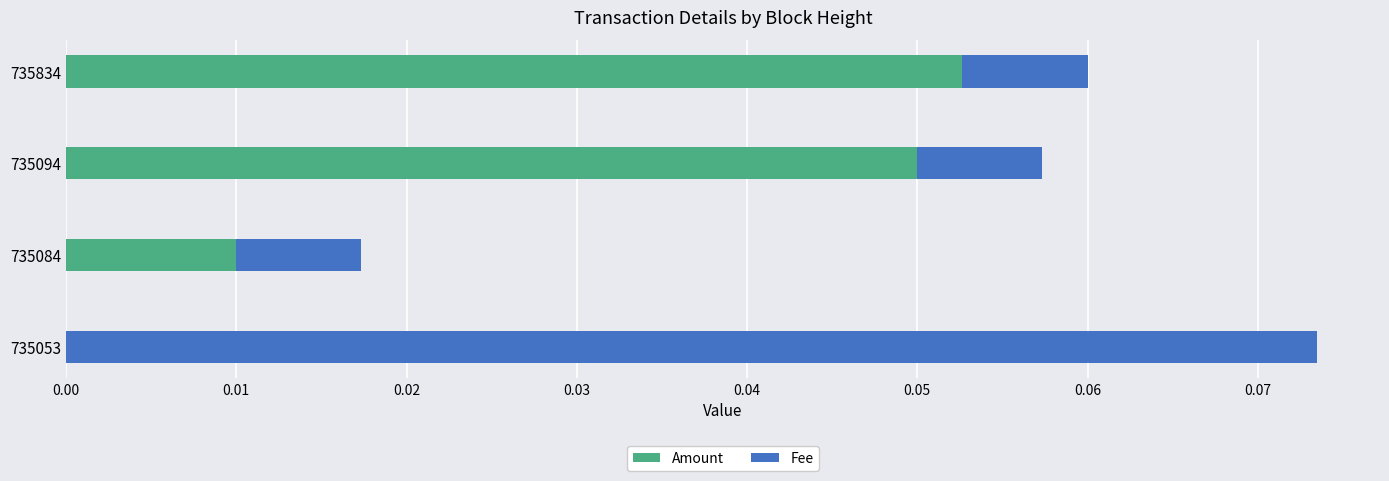

Count the number of categories in the chart.

4